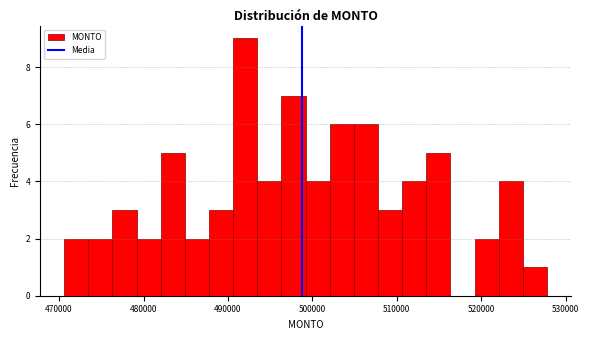

Around what value on the x-axis is the tallest bar? Give the approximate position of its centre, as read against the axis.

492000